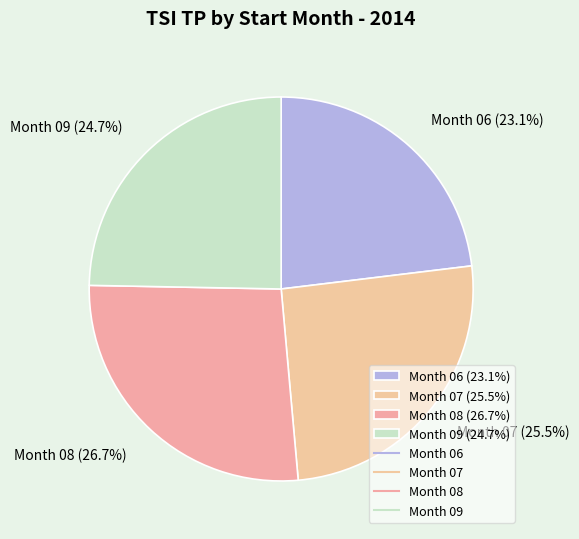

Count the number of slices in the pie.

4